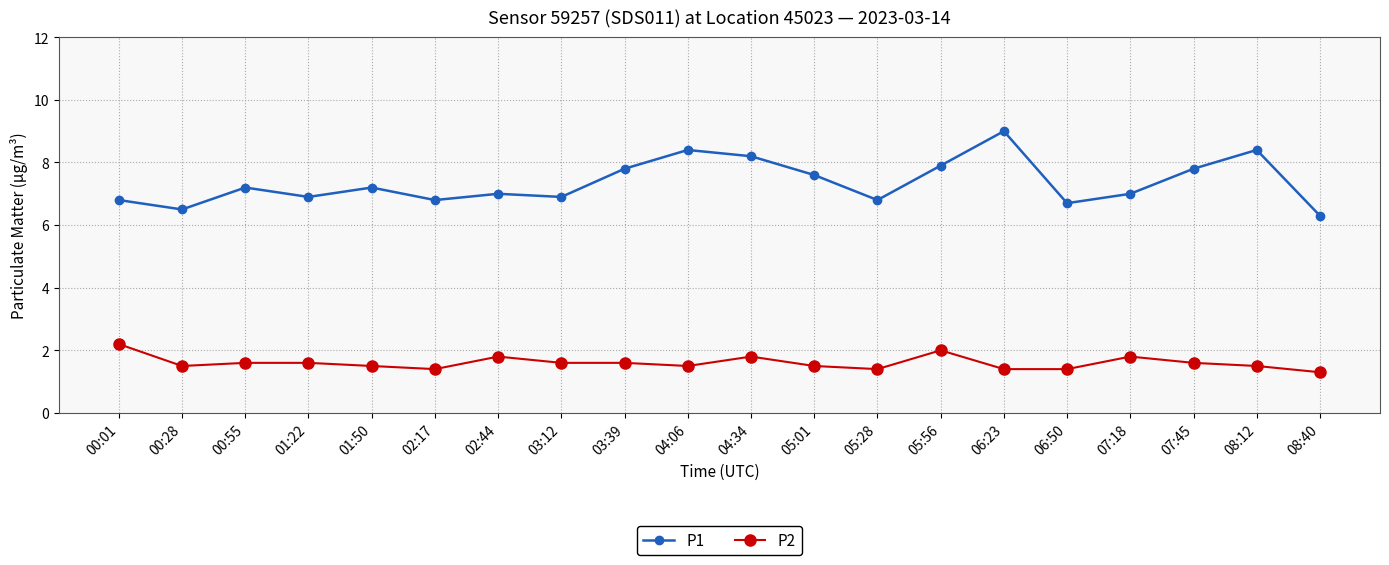

What is the sum of the P2 values at 00:28 and 08:40?

2.8